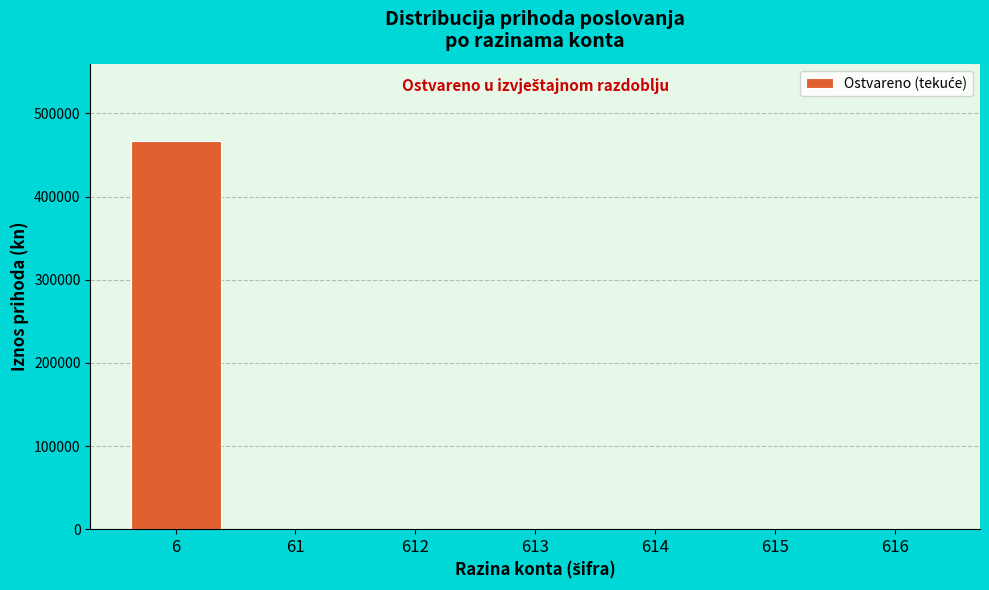

Reading left to right, what are all the values shown in this chart?

6=466400.3	61=0.0	612=0.0	613=0.0	614=0.0	615=0.0	616=0.0